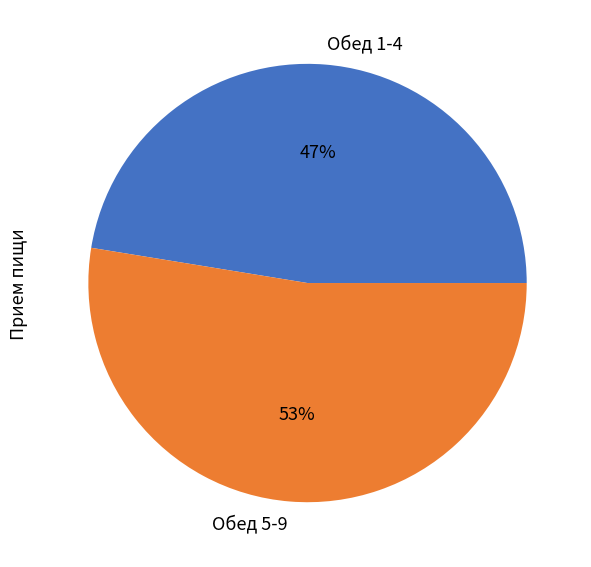

To the nearest percent, what is the combined percentage of Обед 5-9 and Обед 1-4?

100%